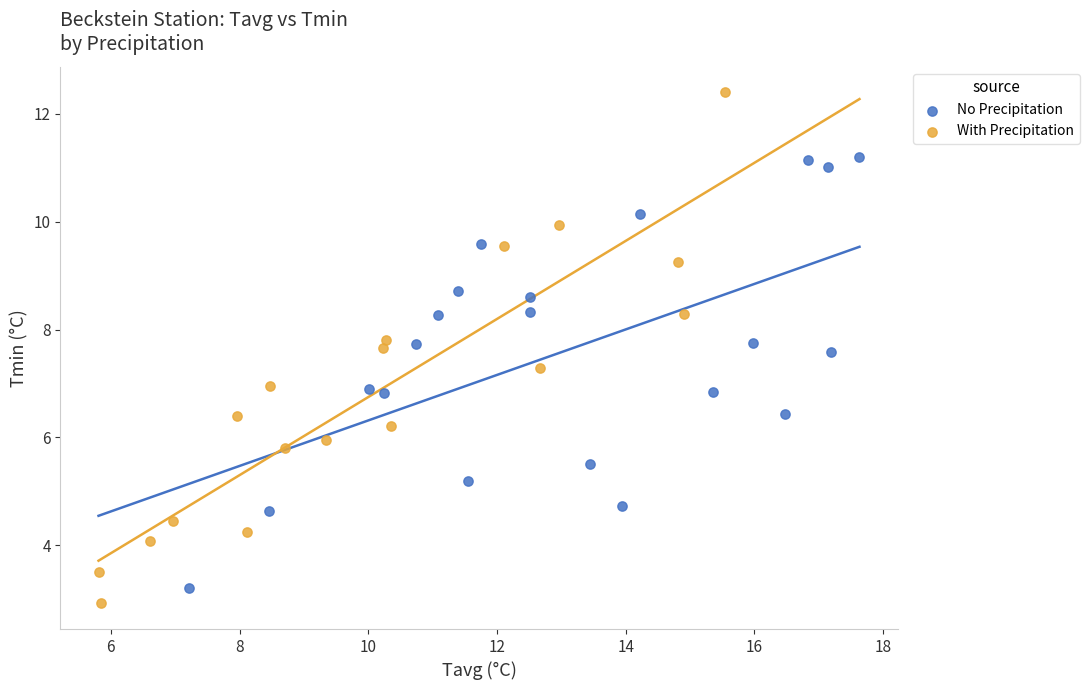

What are all the series names shown in the legend?

No Precipitation, With Precipitation